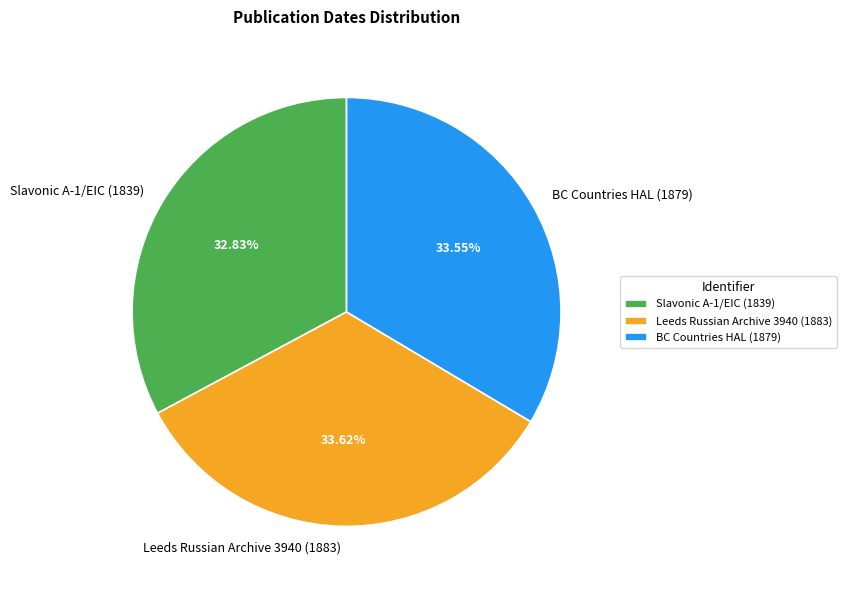

Which slice is the smallest?

Slavonic A-1/EIC (1839)